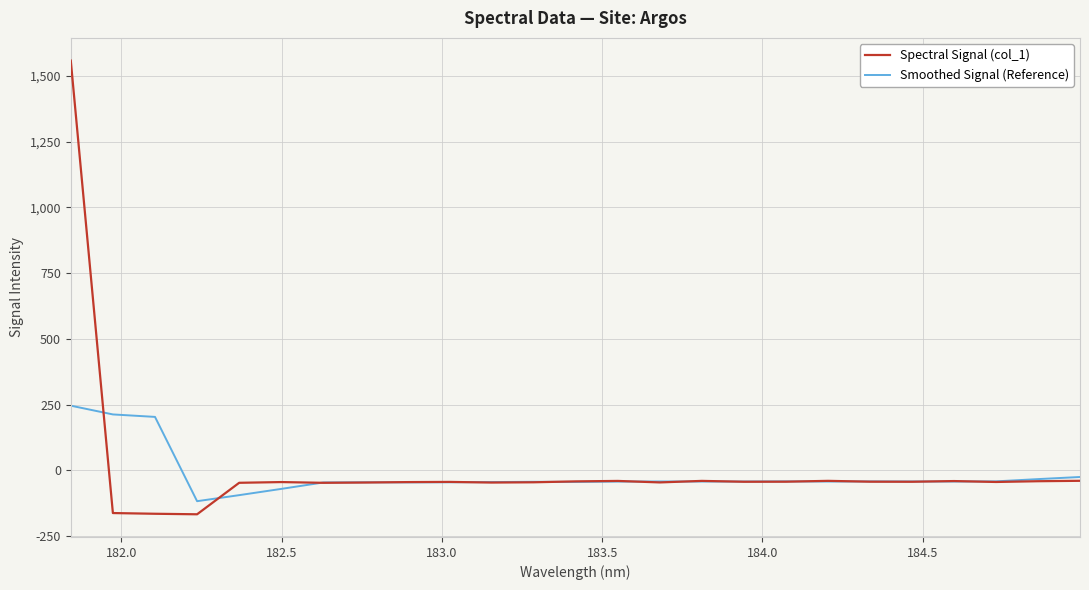

Which series has the largest range (max minus min)?

Spectral Signal (col_1)